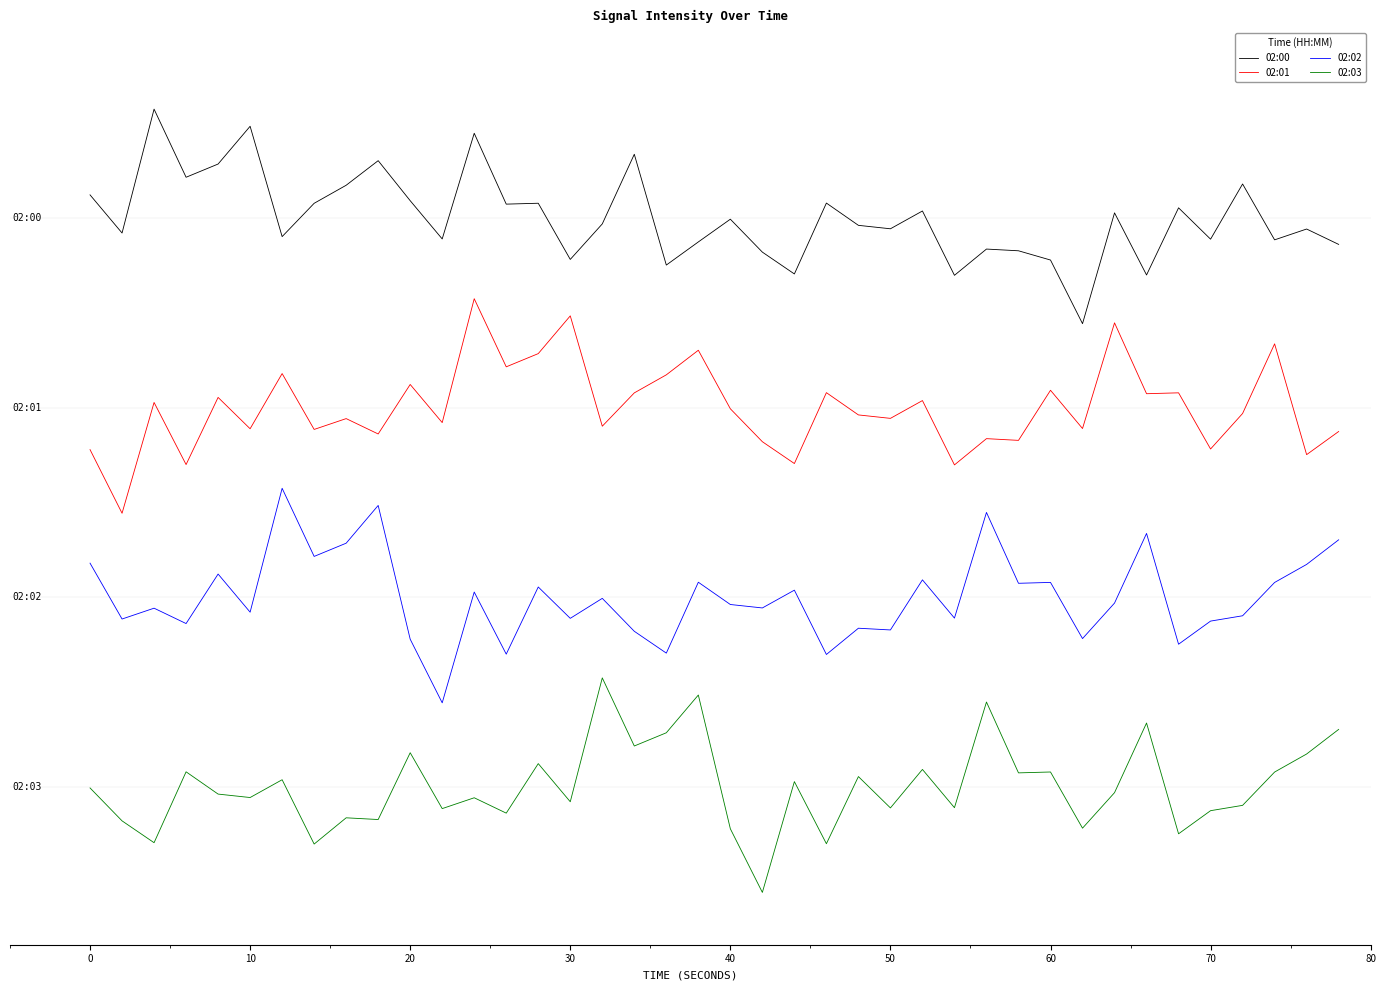

True or false: 02:00 and 02:01 cross at least once.

False